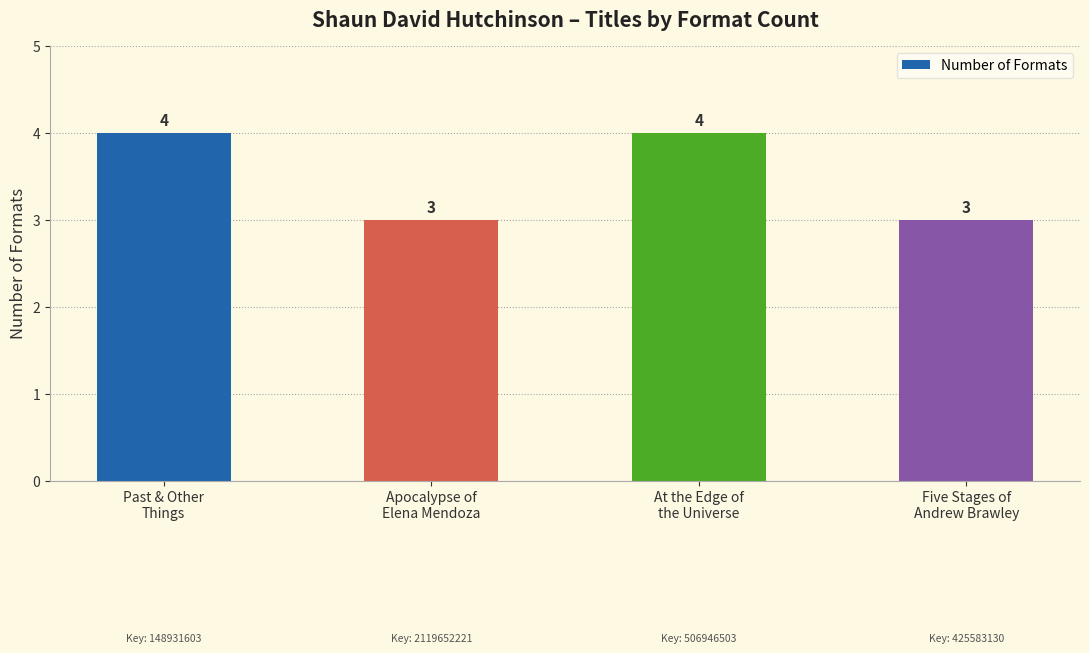

What is the sum of all values?

14